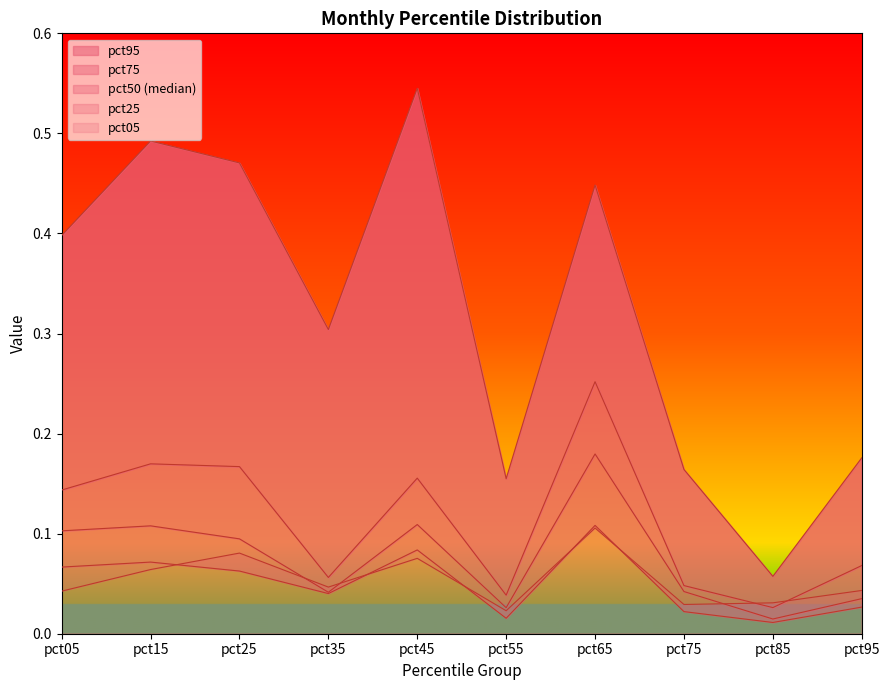

What is the difference between the maximum and minimum values in the pct50 series?

0.2